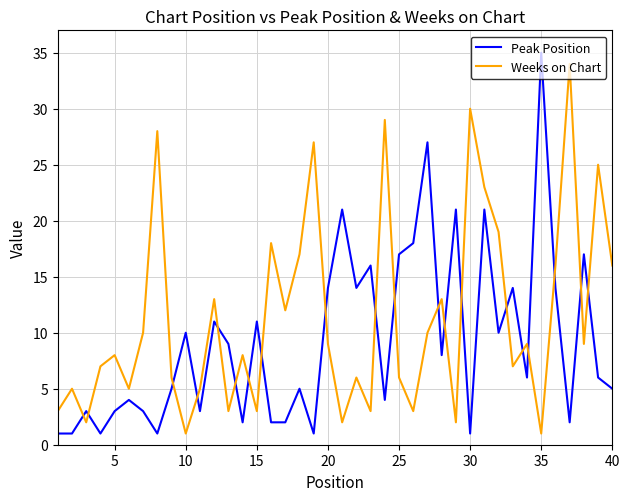

Which series has the largest total across all categories?

Weeks on Chart